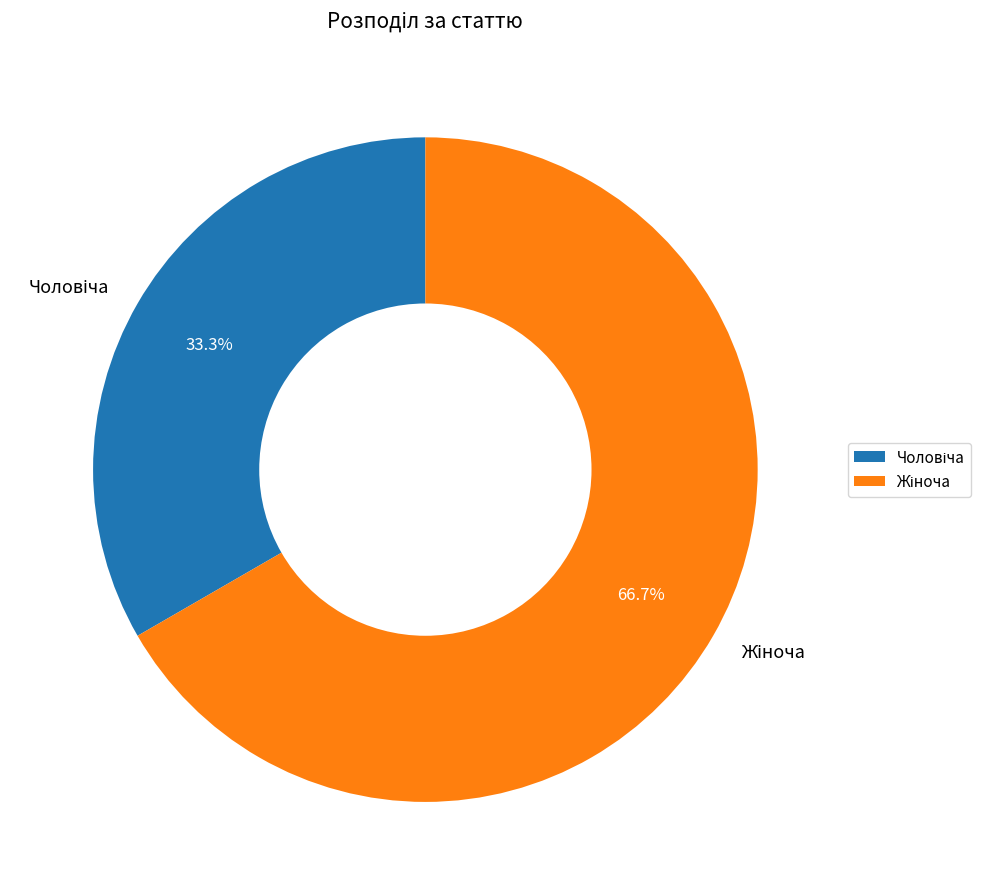

Is there a majority slice in this chart?

Yes